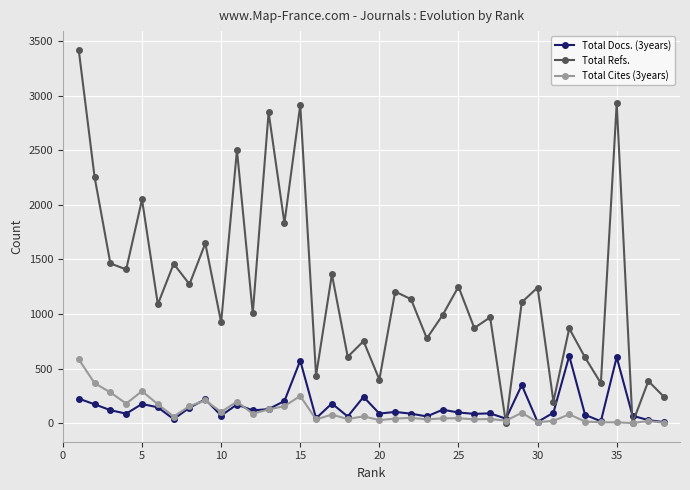

What is the difference between the maximum and second lowest values in the Total Cites (3years) series?

582